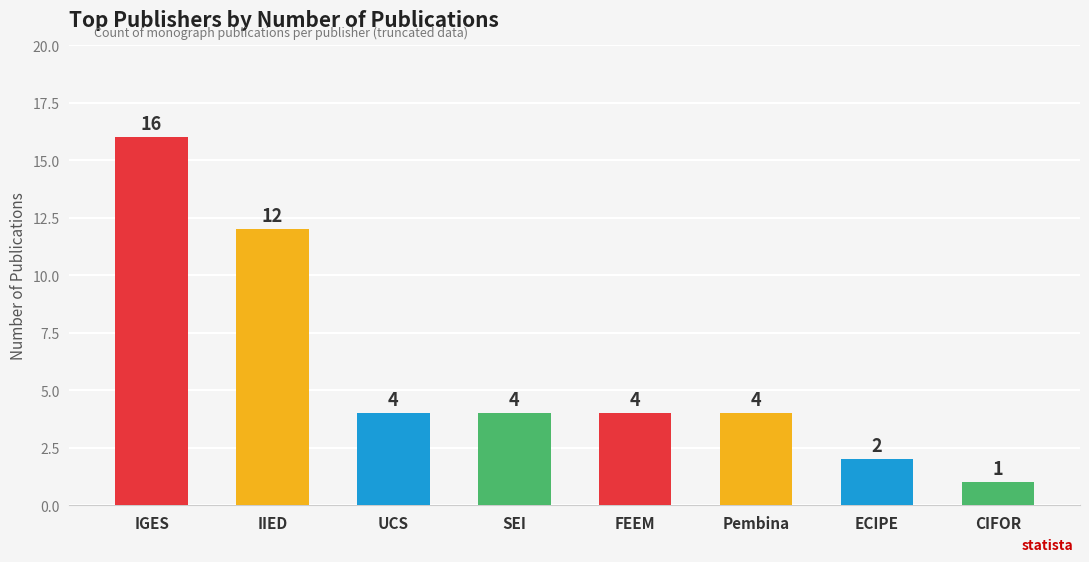

At which category does the chart reach its minimum across all series?

CIFOR